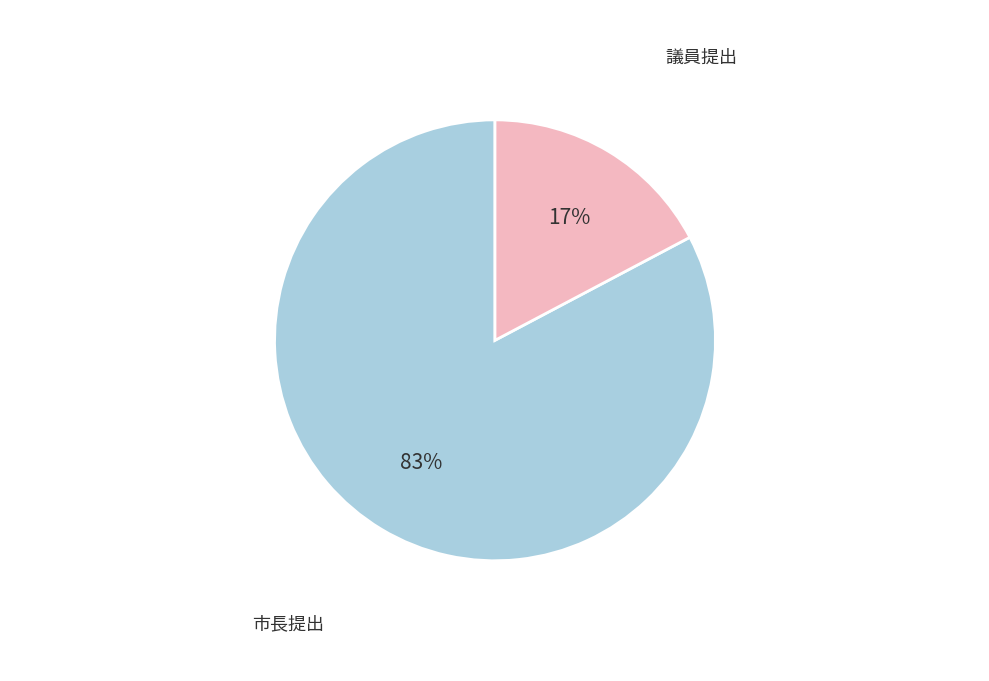

How many slices are in this pie chart?

2